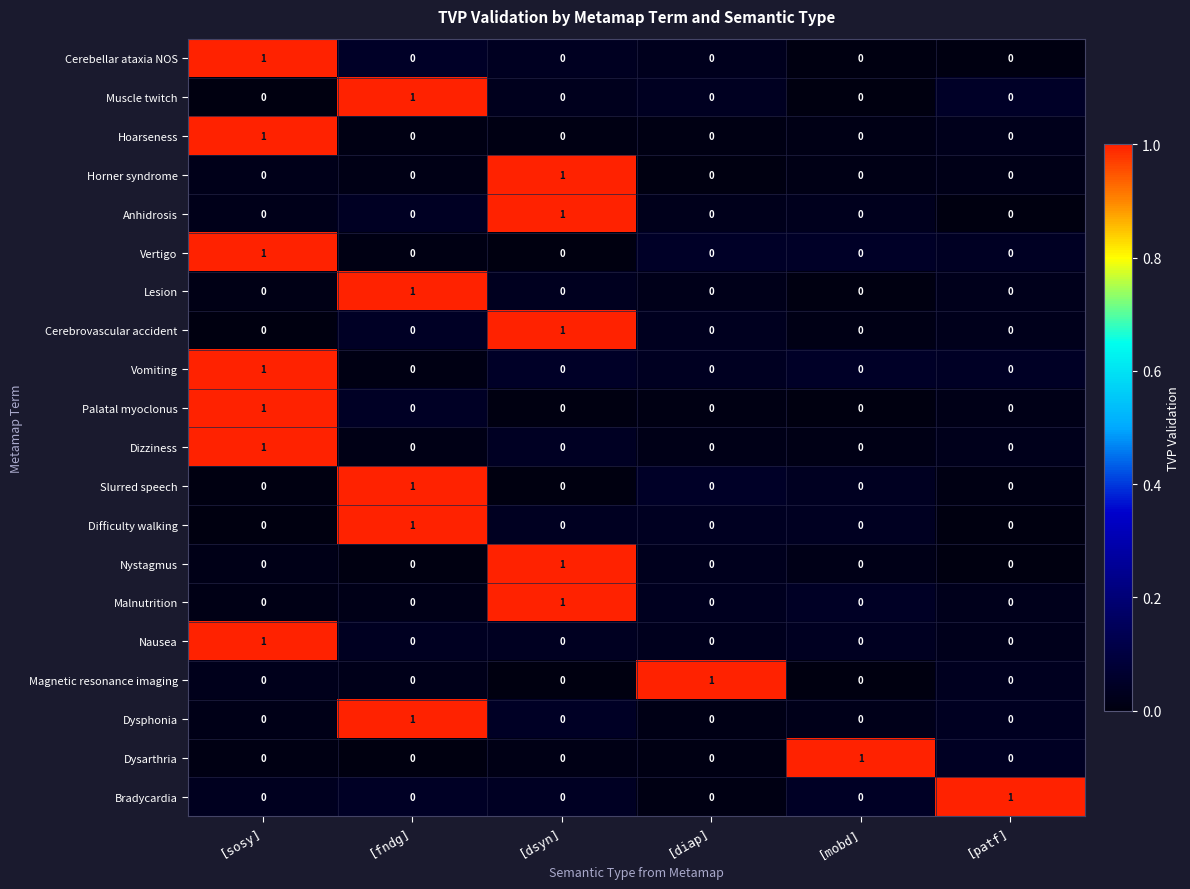

Is the value of Hoarseness at [sosy] greater than the value of Lesion at [mobd]?

Yes